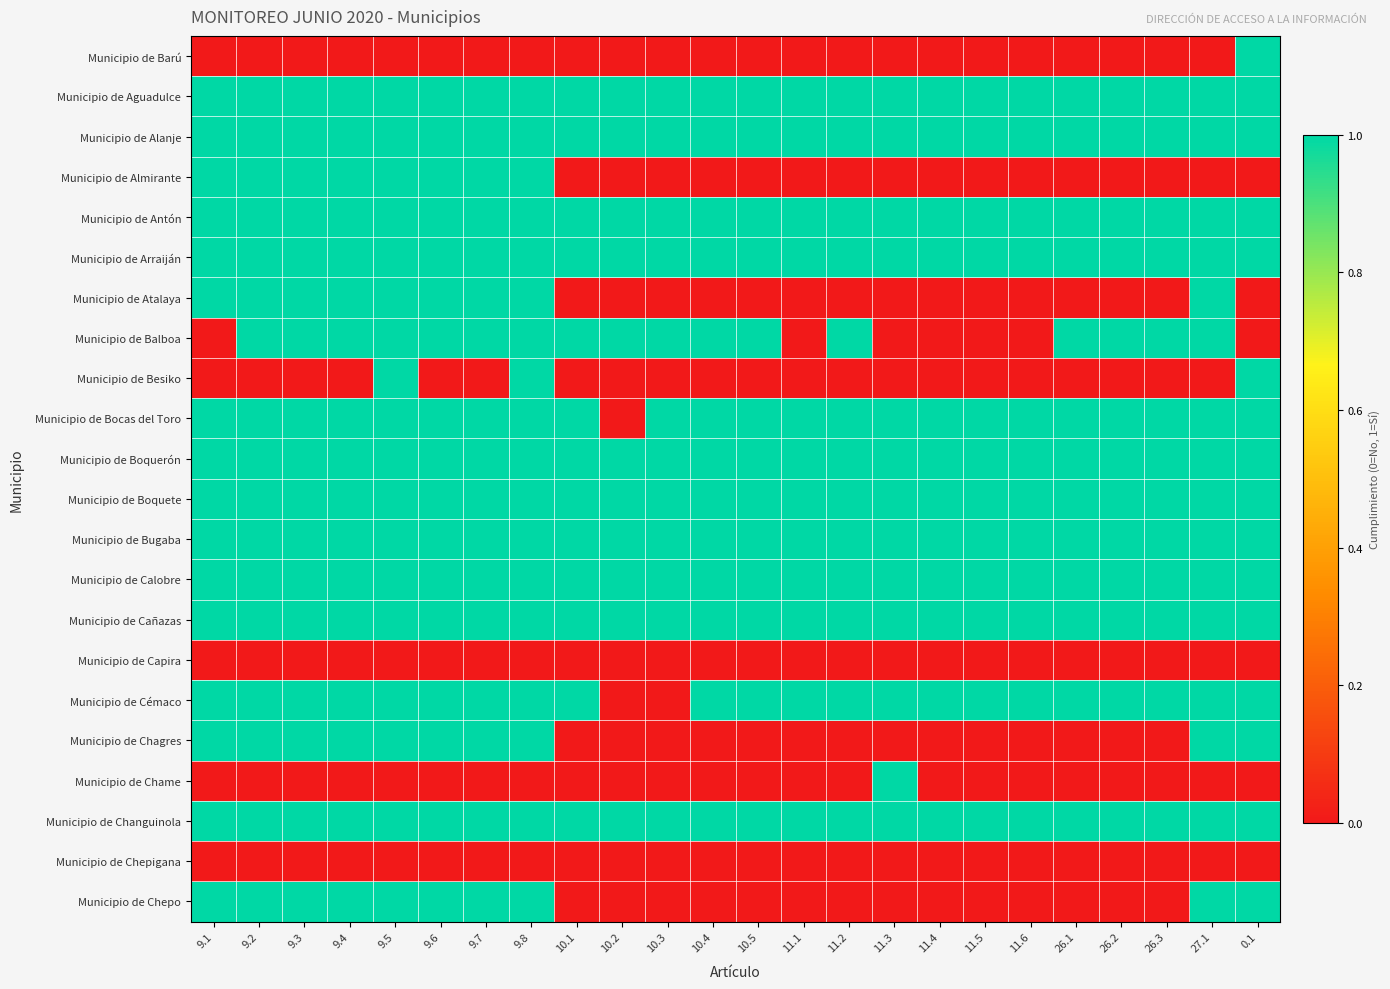

Reading left to right, transcribe all the data shown in this chart.

Municipio de Barú: 9.1=0	9.2=0	9.3=0	9.4=0	9.5=0	9.6=0	9.7=0	9.8=0	10.1=0	10.2=0	10.3=0	10.4=0	10.5=0	11.1=0	11.2=0	11.3=0	11.4=0	11.5=0	11.6=0	26.1=0	26.2=0	26.3=0	27.1=0	0.1=1
Municipio de Aguadulce: 9.1=1	9.2=1	9.3=1	9.4=1	9.5=1	9.6=1	9.7=1	9.8=1	10.1=1	10.2=1	10.3=1	10.4=1	10.5=1	11.1=1	11.2=1	11.3=1	11.4=1	11.5=1	11.6=1	26.1=1	26.2=1	26.3=1	27.1=1	0.1=1
Municipio de Alanje: 9.1=1	9.2=1	9.3=1	9.4=1	9.5=1	9.6=1	9.7=1	9.8=1	10.1=1	10.2=1	10.3=1	10.4=1	10.5=1	11.1=1	11.2=1	11.3=1	11.4=1	11.5=1	11.6=1	26.1=1	26.2=1	26.3=1	27.1=1	0.1=1
Municipio de Almirante: 9.1=1	9.2=1	9.3=1	9.4=1	9.5=1	9.6=1	9.7=1	9.8=1	10.1=0	10.2=0	10.3=0	10.4=0	10.5=0	11.1=0	11.2=0	11.3=0	11.4=0	11.5=0	11.6=0	26.1=0	26.2=0	26.3=0	27.1=0	0.1=0
Municipio de Antón: 9.1=1	9.2=1	9.3=1	9.4=1	9.5=1	9.6=1	9.7=1	9.8=1	10.1=1	10.2=1	10.3=1	10.4=1	10.5=1	11.1=1	11.2=1	11.3=1	11.4=1	11.5=1	11.6=1	26.1=1	26.2=1	26.3=1	27.1=1	0.1=1
Municipio de Arraiján: 9.1=1	9.2=1	9.3=1	9.4=1	9.5=1	9.6=1	9.7=1	9.8=1	10.1=1	10.2=1	10.3=1	10.4=1	10.5=1	11.1=1	11.2=1	11.3=1	11.4=1	11.5=1	11.6=1	26.1=1	26.2=1	26.3=1	27.1=1	0.1=1
Municipio de Atalaya: 9.1=1	9.2=1	9.3=1	9.4=1	9.5=1	9.6=1	9.7=1	9.8=1	10.1=0	10.2=0	10.3=0	10.4=0	10.5=0	11.1=0	11.2=0	11.3=0	11.4=0	11.5=0	11.6=0	26.1=0	26.2=0	26.3=0	27.1=1	0.1=0
Municipio de Balboa: 9.1=0	9.2=1	9.3=1	9.4=1	9.5=1	9.6=1	9.7=1	9.8=1	10.1=1	10.2=1	10.3=1	10.4=1	10.5=1	11.1=0	11.2=1	11.3=0	11.4=0	11.5=0	11.6=0	26.1=1	26.2=1	26.3=1	27.1=1	0.1=0
Municipio de Besiko: 9.1=0	9.2=0	9.3=0	9.4=0	9.5=1	9.6=0	9.7=0	9.8=1	10.1=0	10.2=0	10.3=0	10.4=0	10.5=0	11.1=0	11.2=0	11.3=0	11.4=0	11.5=0	11.6=0	26.1=0	26.2=0	26.3=0	27.1=0	0.1=1
Municipio de Bocas del Toro: 9.1=1	9.2=1	9.3=1	9.4=1	9.5=1	9.6=1	9.7=1	9.8=1	10.1=1	10.2=0	10.3=1	10.4=1	10.5=1	11.1=1	11.2=1	11.3=1	11.4=1	11.5=1	11.6=1	26.1=1	26.2=1	26.3=1	27.1=1	0.1=1
Municipio de Boquerón: 9.1=1	9.2=1	9.3=1	9.4=1	9.5=1	9.6=1	9.7=1	9.8=1	10.1=1	10.2=1	10.3=1	10.4=1	10.5=1	11.1=1	11.2=1	11.3=1	11.4=1	11.5=1	11.6=1	26.1=1	26.2=1	26.3=1	27.1=1	0.1=1
Municipio de Boquete: 9.1=1	9.2=1	9.3=1	9.4=1	9.5=1	9.6=1	9.7=1	9.8=1	10.1=1	10.2=1	10.3=1	10.4=1	10.5=1	11.1=1	11.2=1	11.3=1	11.4=1	11.5=1	11.6=1	26.1=1	26.2=1	26.3=1	27.1=1	0.1=1
Municipio de Bugaba: 9.1=1	9.2=1	9.3=1	9.4=1	9.5=1	9.6=1	9.7=1	9.8=1	10.1=1	10.2=1	10.3=1	10.4=1	10.5=1	11.1=1	11.2=1	11.3=1	11.4=1	11.5=1	11.6=1	26.1=1	26.2=1	26.3=1	27.1=1	0.1=1
Municipio de Calobre: 9.1=1	9.2=1	9.3=1	9.4=1	9.5=1	9.6=1	9.7=1	9.8=1	10.1=1	10.2=1	10.3=1	10.4=1	10.5=1	11.1=1	11.2=1	11.3=1	11.4=1	11.5=1	11.6=1	26.1=1	26.2=1	26.3=1	27.1=1	0.1=1
Municipio de Cañazas: 9.1=1	9.2=1	9.3=1	9.4=1	9.5=1	9.6=1	9.7=1	9.8=1	10.1=1	10.2=1	10.3=1	10.4=1	10.5=1	11.1=1	11.2=1	11.3=1	11.4=1	11.5=1	11.6=1	26.1=1	26.2=1	26.3=1	27.1=1	0.1=1
Municipio de Capira: 9.1=0	9.2=0	9.3=0	9.4=0	9.5=0	9.6=0	9.7=0	9.8=0	10.1=0	10.2=0	10.3=0	10.4=0	10.5=0	11.1=0	11.2=0	11.3=0	11.4=0	11.5=0	11.6=0	26.1=0	26.2=0	26.3=0	27.1=0	0.1=0
Municipio de Cémaco: 9.1=1	9.2=1	9.3=1	9.4=1	9.5=1	9.6=1	9.7=1	9.8=1	10.1=1	10.2=0	10.3=0	10.4=1	10.5=1	11.1=1	11.2=1	11.3=1	11.4=1	11.5=1	11.6=1	26.1=1	26.2=1	26.3=1	27.1=1	0.1=1
Municipio de Chagres: 9.1=1	9.2=1	9.3=1	9.4=1	9.5=1	9.6=1	9.7=1	9.8=1	10.1=0	10.2=0	10.3=0	10.4=0	10.5=0	11.1=0	11.2=0	11.3=0	11.4=0	11.5=0	11.6=0	26.1=0	26.2=0	26.3=0	27.1=1	0.1=1
Municipio de Chame: 9.1=0	9.2=0	9.3=0	9.4=0	9.5=0	9.6=0	9.7=0	9.8=0	10.1=0	10.2=0	10.3=0	10.4=0	10.5=0	11.1=0	11.2=0	11.3=1	11.4=0	11.5=0	11.6=0	26.1=0	26.2=0	26.3=0	27.1=0	0.1=0
Municipio de Changuinola: 9.1=1	9.2=1	9.3=1	9.4=1	9.5=1	9.6=1	9.7=1	9.8=1	10.1=1	10.2=1	10.3=1	10.4=1	10.5=1	11.1=1	11.2=1	11.3=1	11.4=1	11.5=1	11.6=1	26.1=1	26.2=1	26.3=1	27.1=1	0.1=1
Municipio de Chepigana: 9.1=0	9.2=0	9.3=0	9.4=0	9.5=0	9.6=0	9.7=0	9.8=0	10.1=0	10.2=0	10.3=0	10.4=0	10.5=0	11.1=0	11.2=0	11.3=0	11.4=0	11.5=0	11.6=0	26.1=0	26.2=0	26.3=0	27.1=0	0.1=0
Municipio de Chepo: 9.1=1	9.2=1	9.3=1	9.4=1	9.5=1	9.6=1	9.7=1	9.8=1	10.1=0	10.2=0	10.3=0	10.4=0	10.5=0	11.1=0	11.2=0	11.3=0	11.4=0	11.5=0	11.6=0	26.1=0	26.2=0	26.3=0	27.1=1	0.1=1